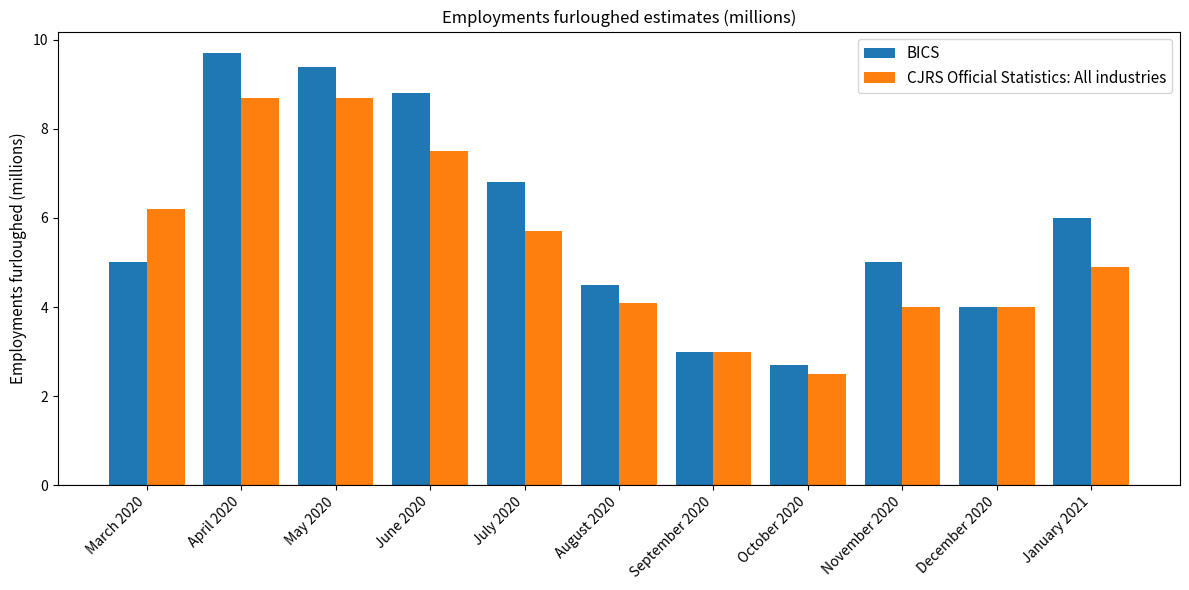

Reading left to right, transcribe all the data shown in this chart.

BICS: 5.0	9.7	9.4	8.8	6.8	4.5	3.0	2.7	5.0	4.0	6.0
CJRS Official Statistics: All industries: 6.2	8.7	8.7	7.5	5.7	4.1	3.0	2.5	4.0	4.0	4.9